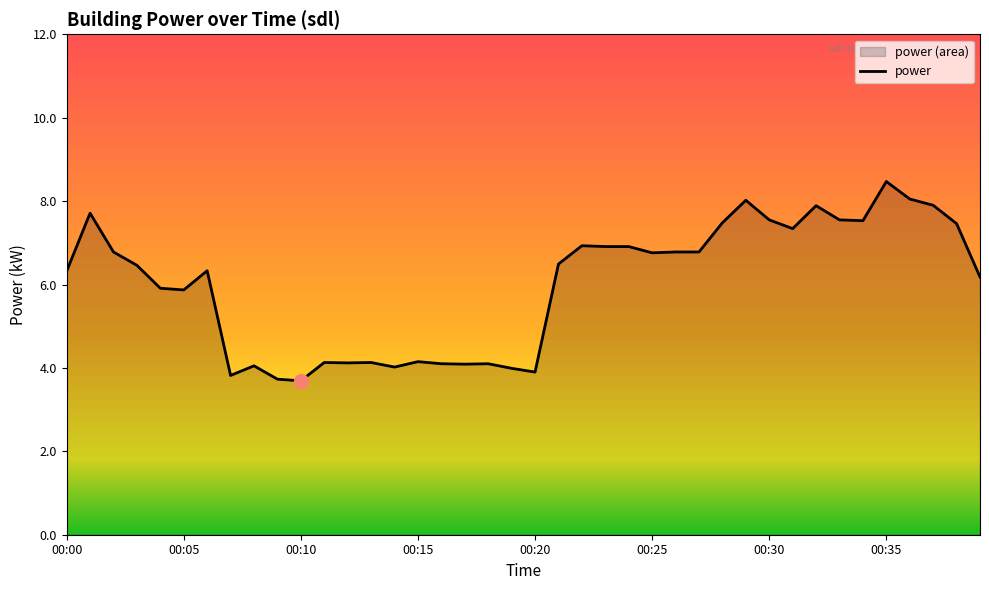

What is the difference between the second highest and minimum values?

4.4